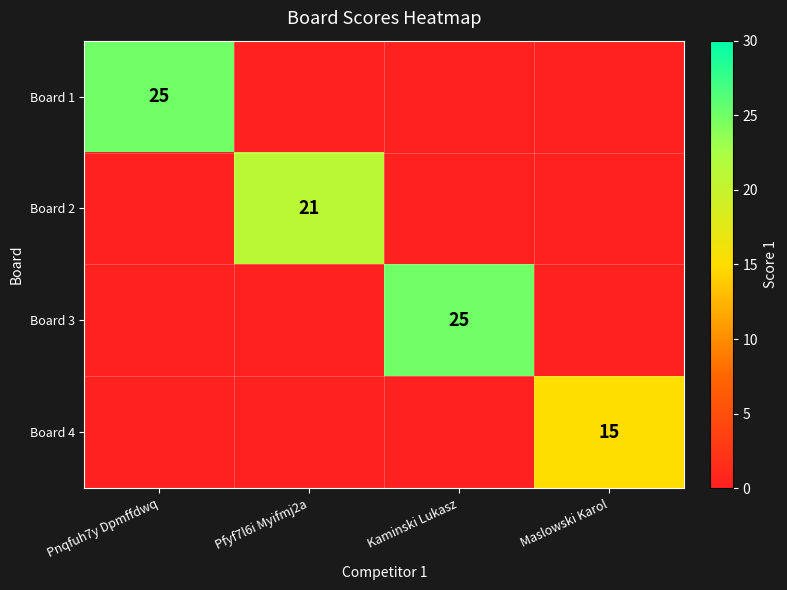

The Board 4 series shows 4 at Maslowski Karol. True or false?

False